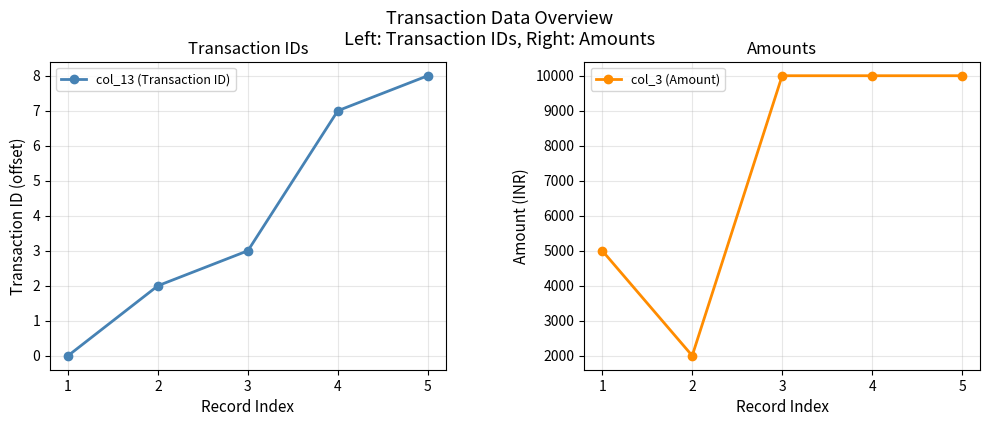

Reading left to right, what are all the values shown in this chart?

col_13 (Transaction ID): 0	2	3	7	8
col_3 (Amount): 5000	2000	10000	10000	10000